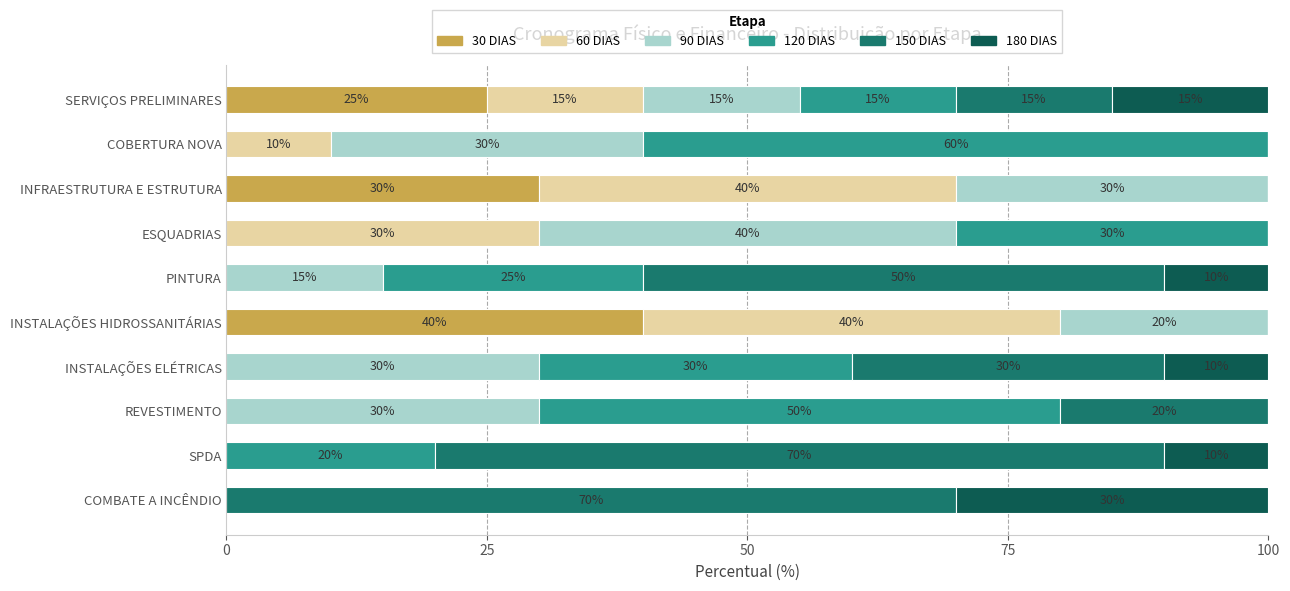

True or false: 30 DIAS has a value of 0 at PINTURA.

True